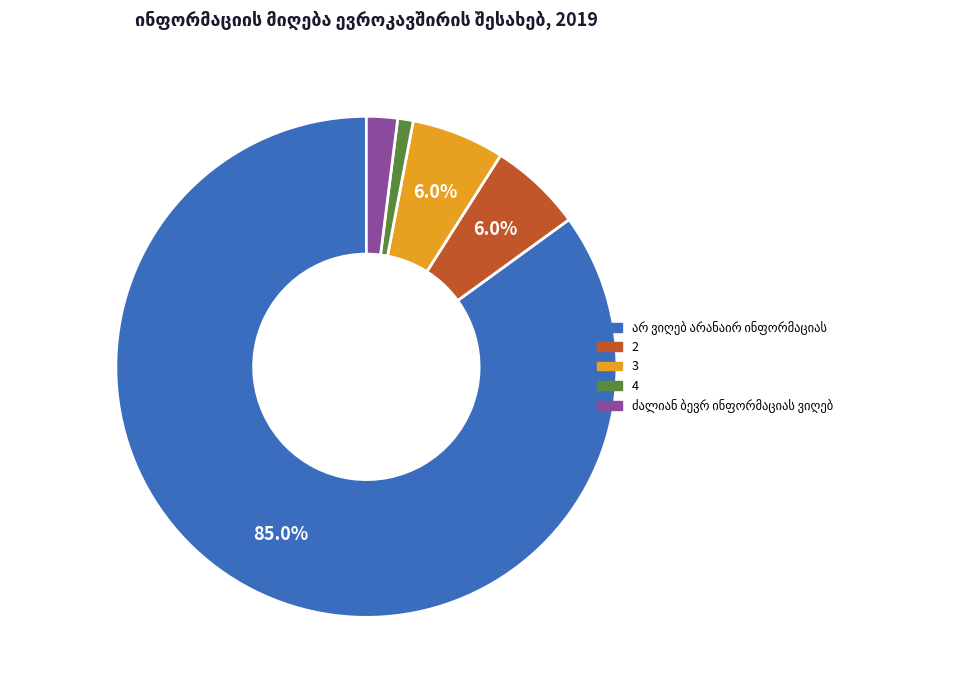

To the nearest percent, what is the average slice percentage?

20%